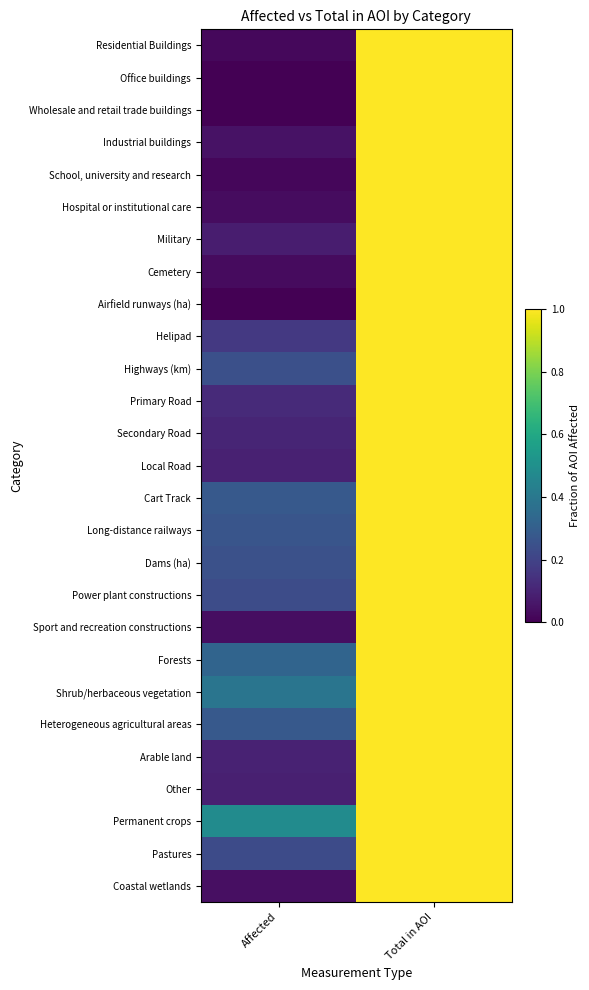

List the series in order of their peak value, lowest first.

Residential Buildings, Office buildings, Wholesale and retail trade buildings, Industrial buildings, School, university and research, Hospital or institutional care, Military, Cemetery, Airfield runways (ha), Helipad, Highways (km), Primary Road, Secondary Road, Local Road, Cart Track, Long-distance railways, Dams (ha), Power plant constructions, Sport and recreation constructions, Forests, Shrub/herbaceous vegetation, Heterogeneous agricultural areas, Arable land, Other, Permanent crops, Pastures, Coastal wetlands